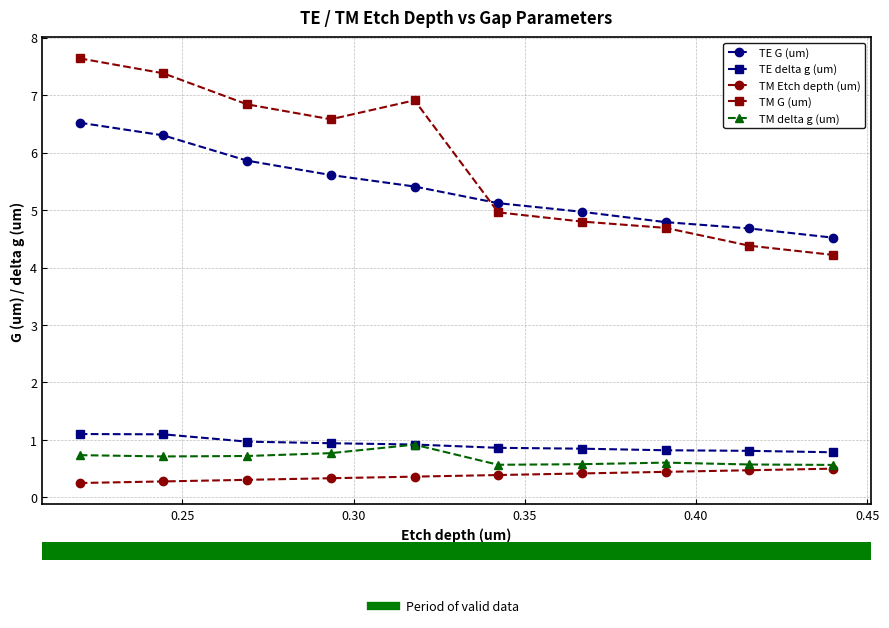

What is the maximum value shown in the chart?

7.6